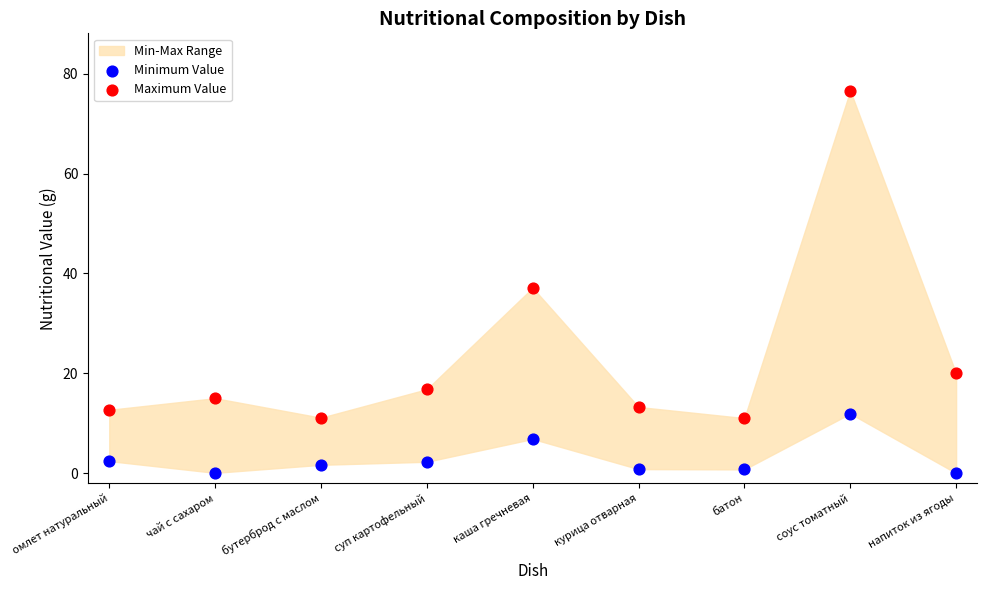

Which series reaches the minimum Y coordinate?

Minimum Value